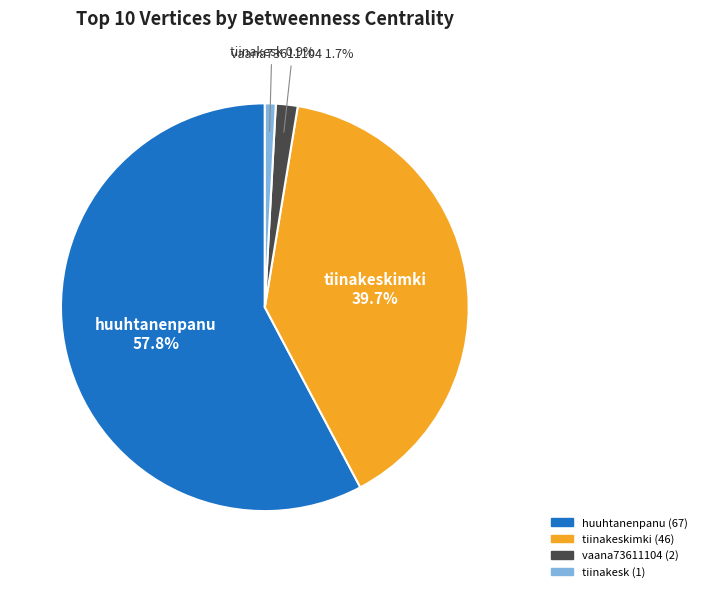

Is there a majority slice in this chart?

Yes